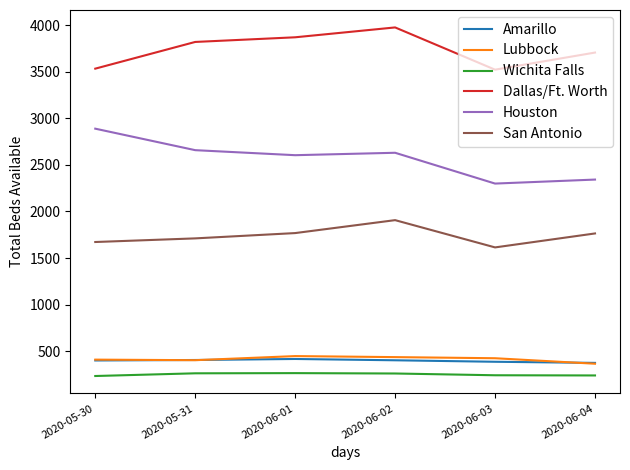

What is the difference between the maximum and minimum values in the San Antonio series?

293